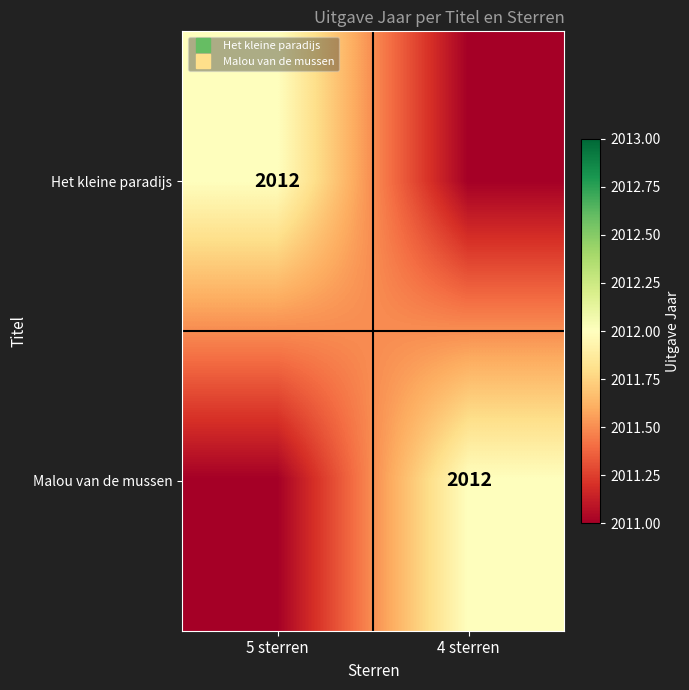

At which category is the sum across all series the highest?

5 sterren